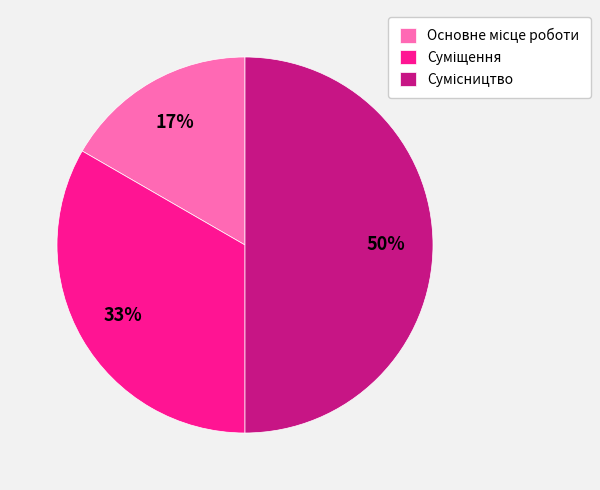

To the nearest percent, what is the average slice percentage?

33%